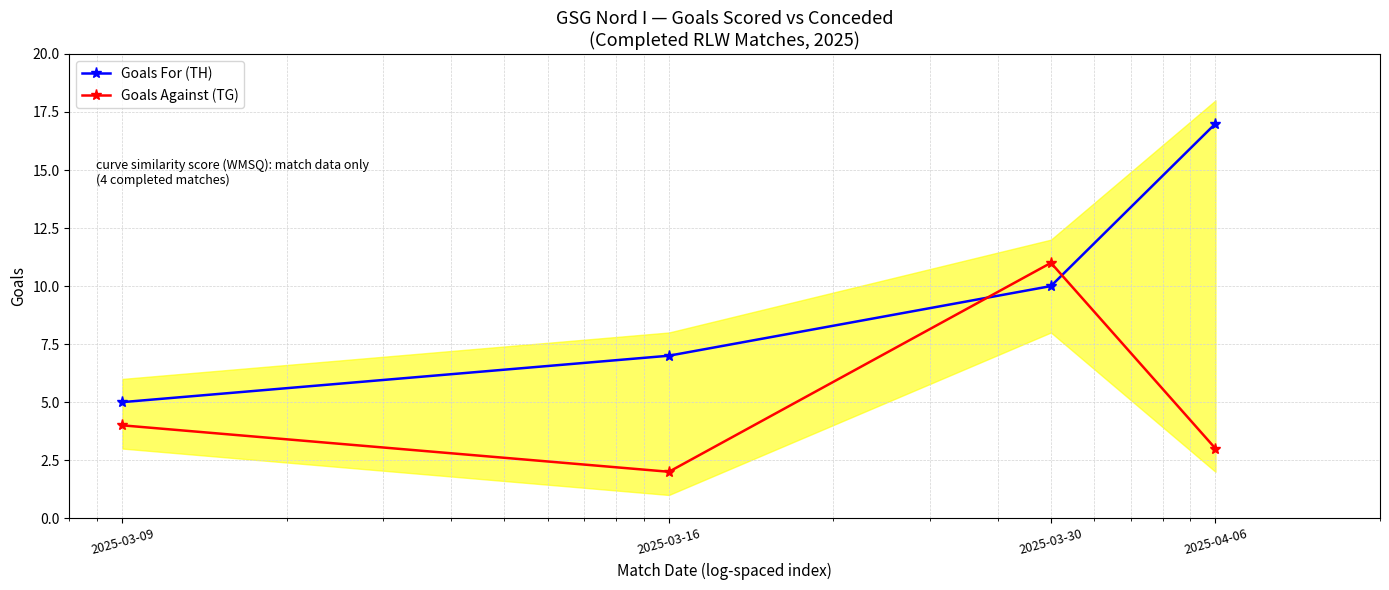

Which has a higher value, 2025-03-09 or 2025-03-30?

2025-03-30